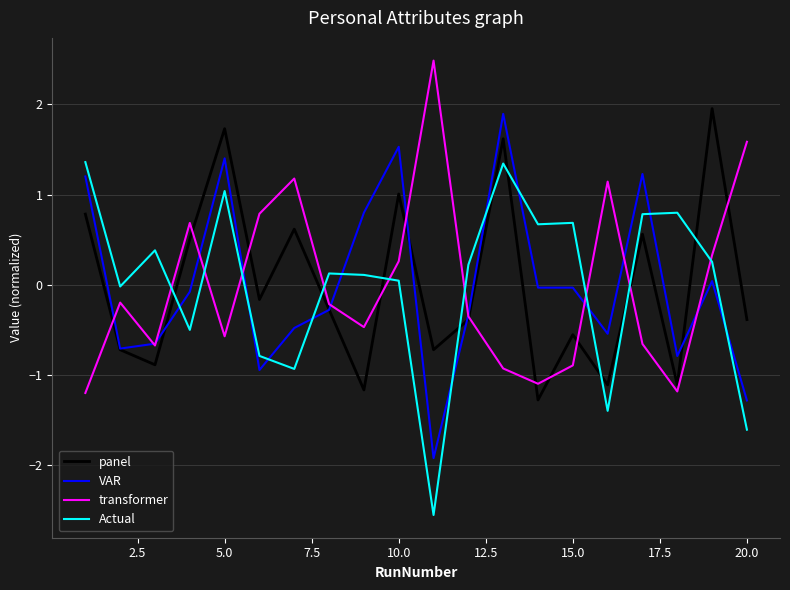

What is the lowest value of the transformer series?

-1.2